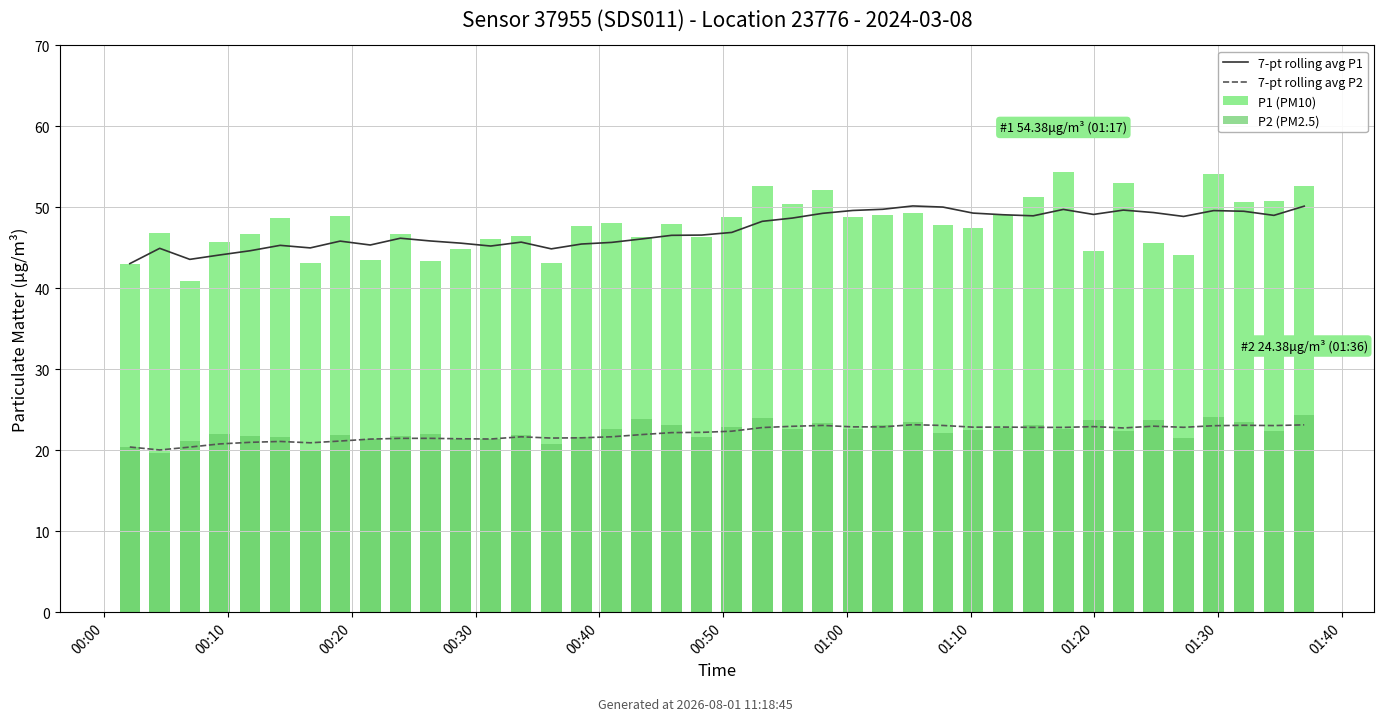

Is it true that 7-pt rolling avg P1 equals 48.7 at 22?

True